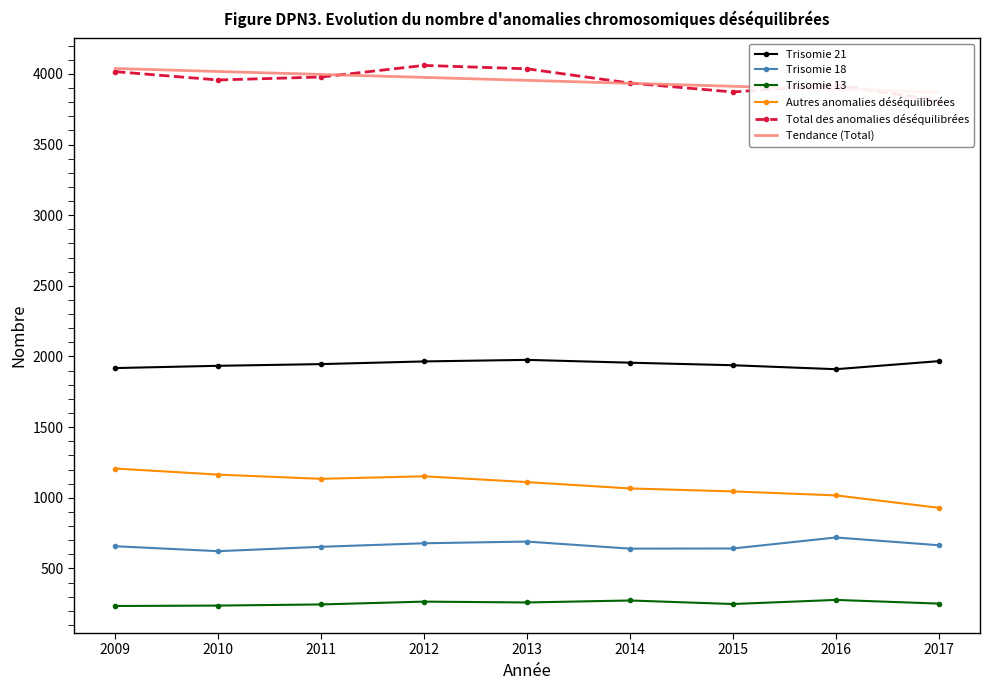

At how many categories does at least one series exceed 1930?

9